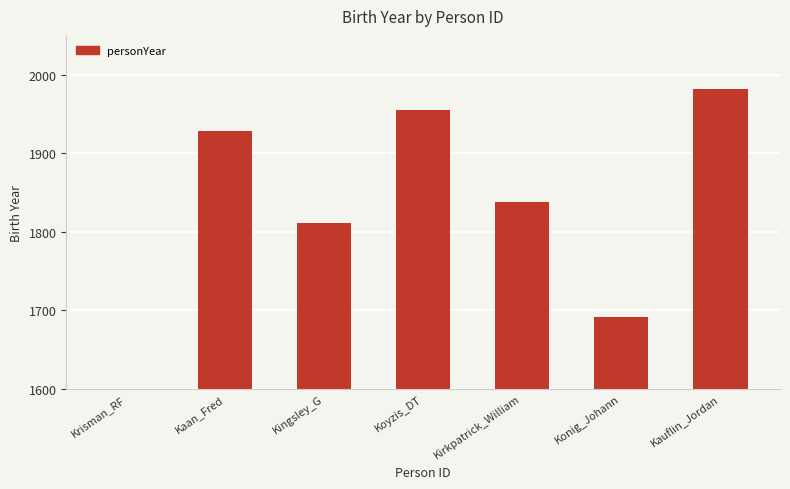

Reading left to right, what are all the values shown in this chart?

Krisman_RF=0	Kaan_Fred=1929	Kingsley_G=1811	Koyzis_DT=1955	Kirkpatrick_William=1838	Konig_Johann=1691	Kauflin_Jordan=1982